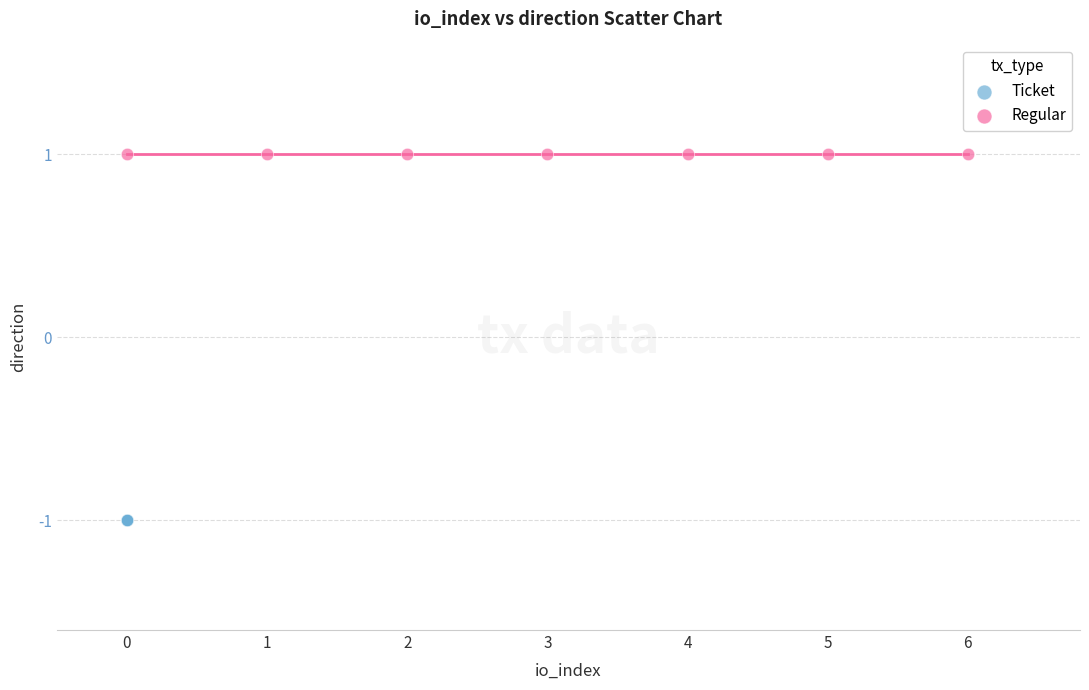

Which series reaches the maximum Y coordinate?

Regular